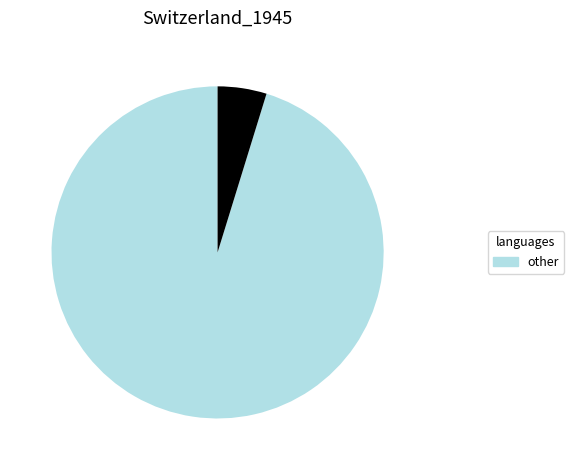

Is there any slice that represents more than half of the pie?

Yes